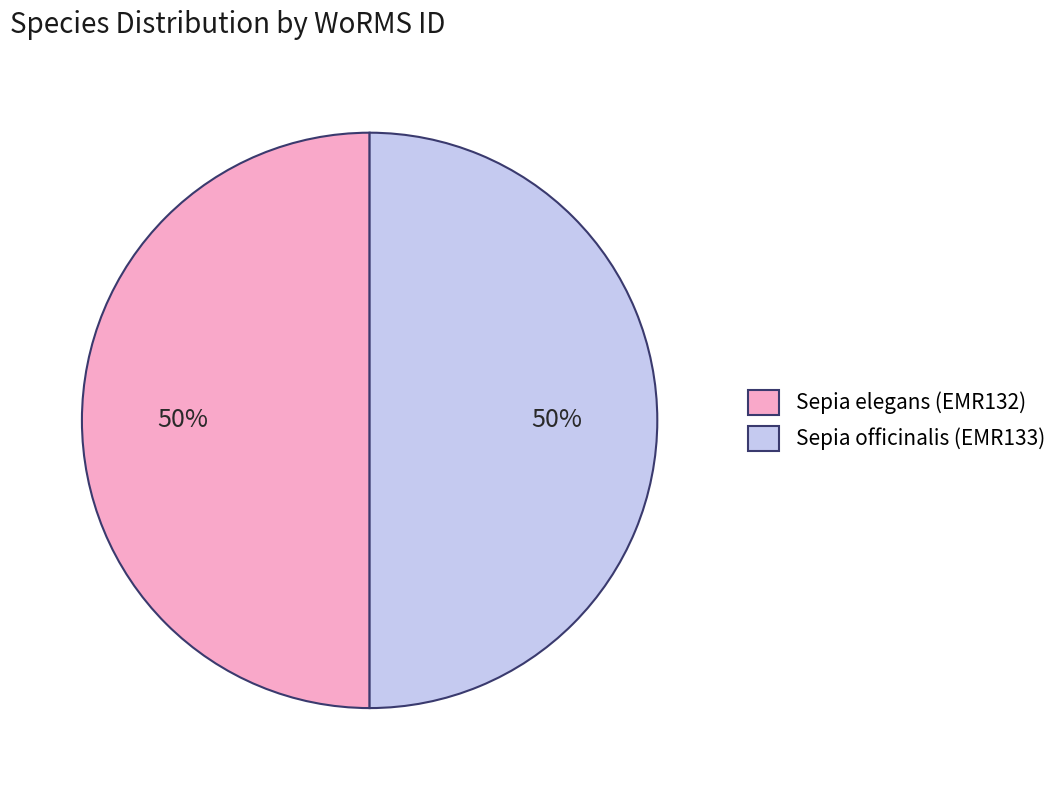

The Sepia officinalis (EMR133) slice represents 42% of the pie. True or false?

False